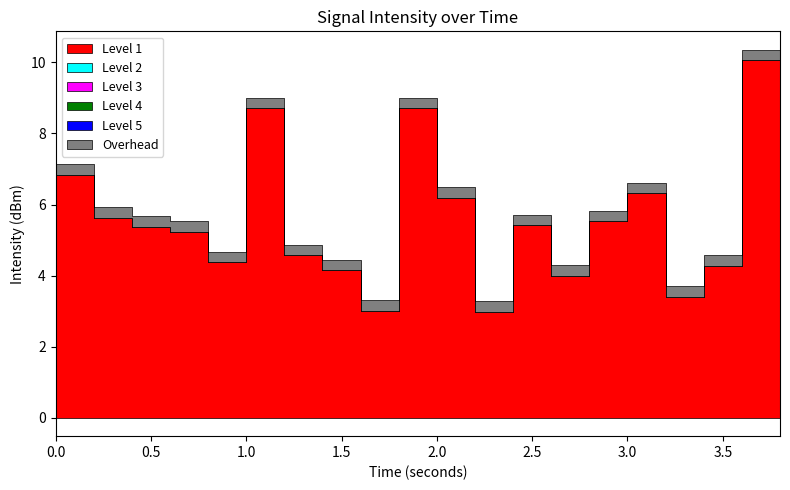

True or false: Level 5 (intensity max) and Level 3 (intensity median) cross at least once.

False